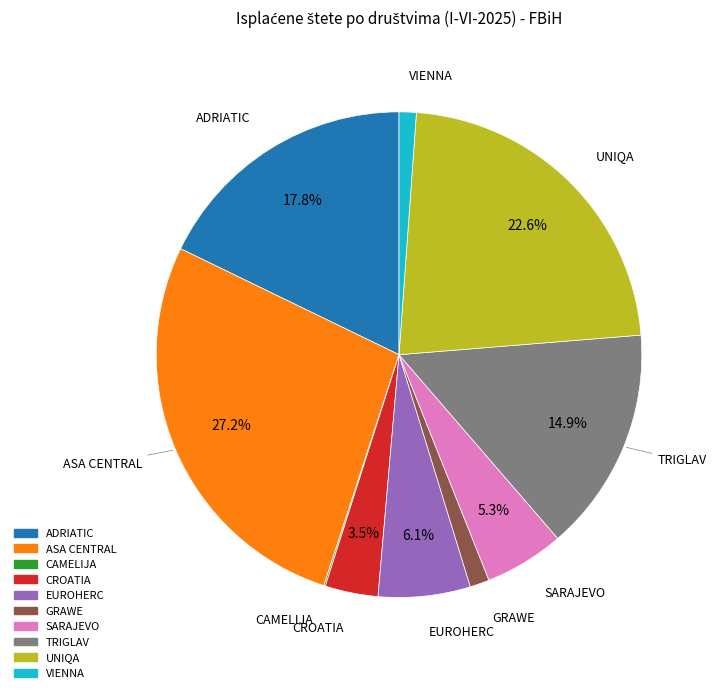

To the nearest percent, what portion does UNIQA represent?

23%